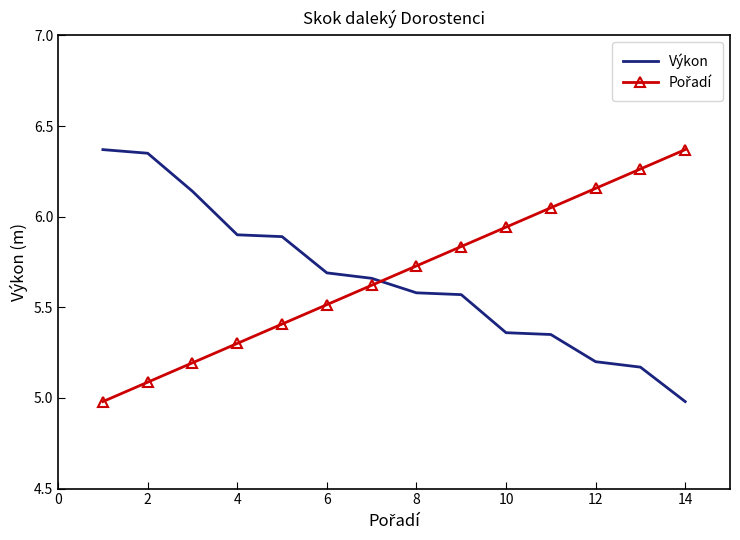

What is the smallest value displayed?

5.0